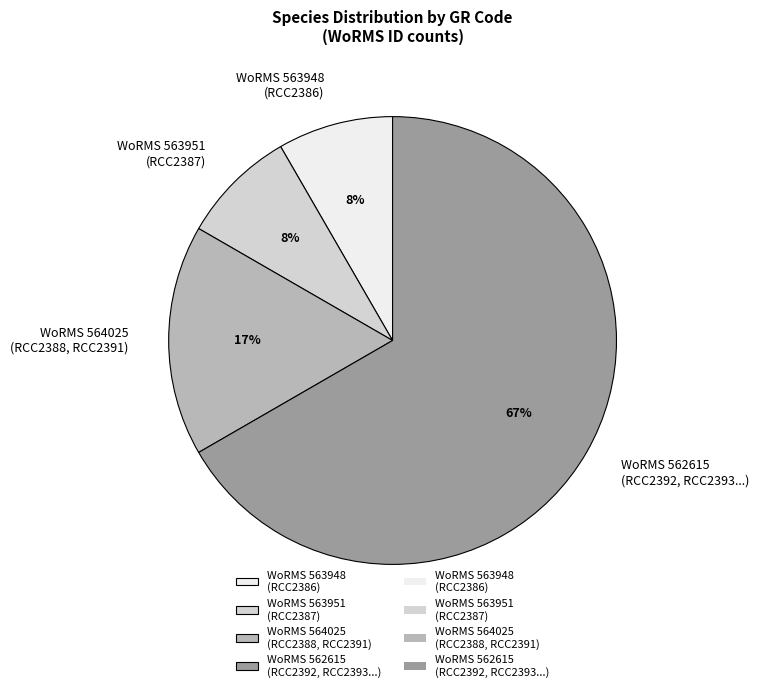

What percentage is the WoRMS 563951 (RCC2387) slice, to the nearest percent?

8%